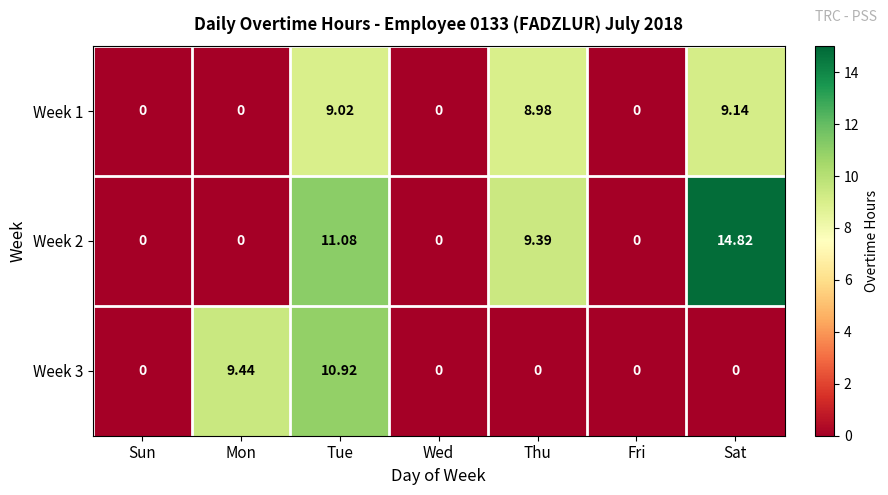

Which category has the highest value across all series?

Sat